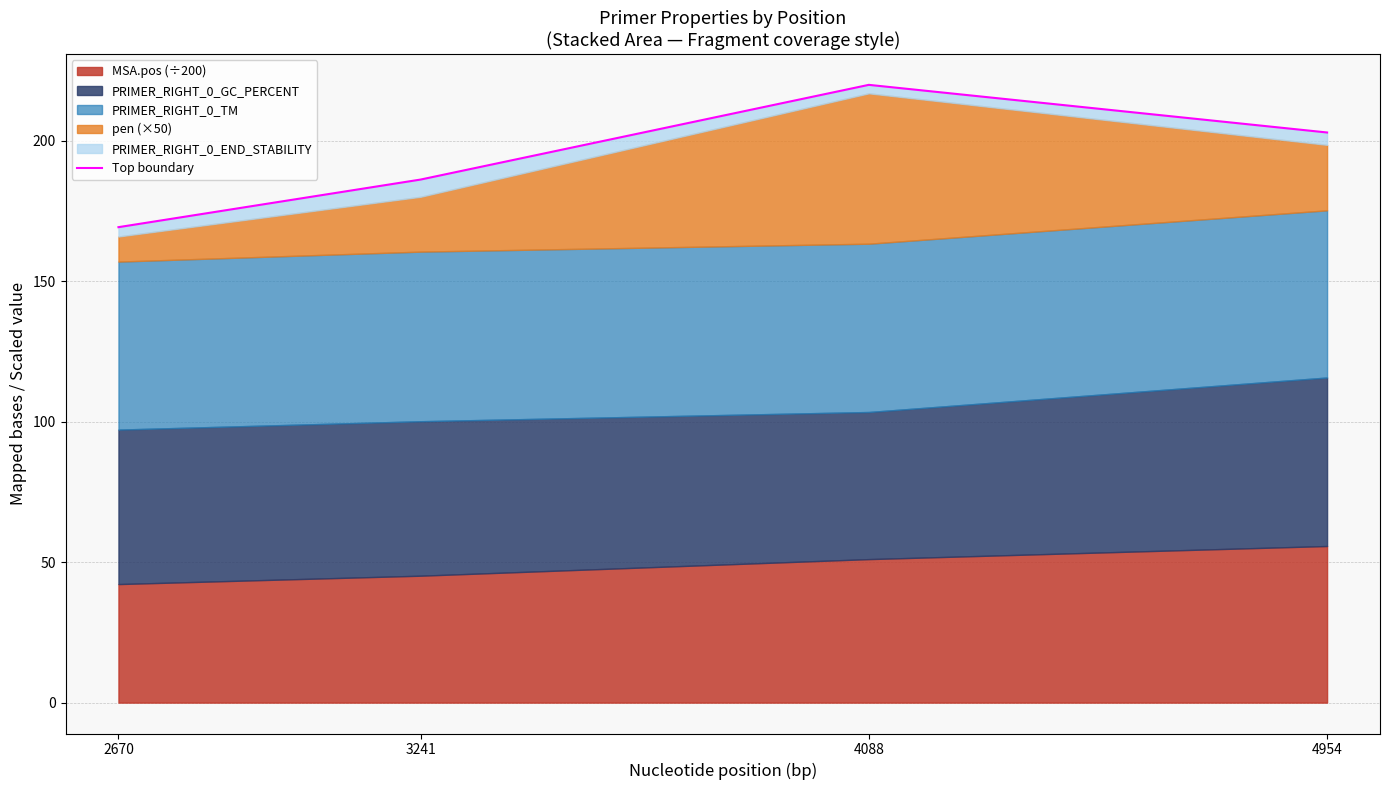

Rank the categories by value from lowest to highest.

2670, 3241, 4954, 4088